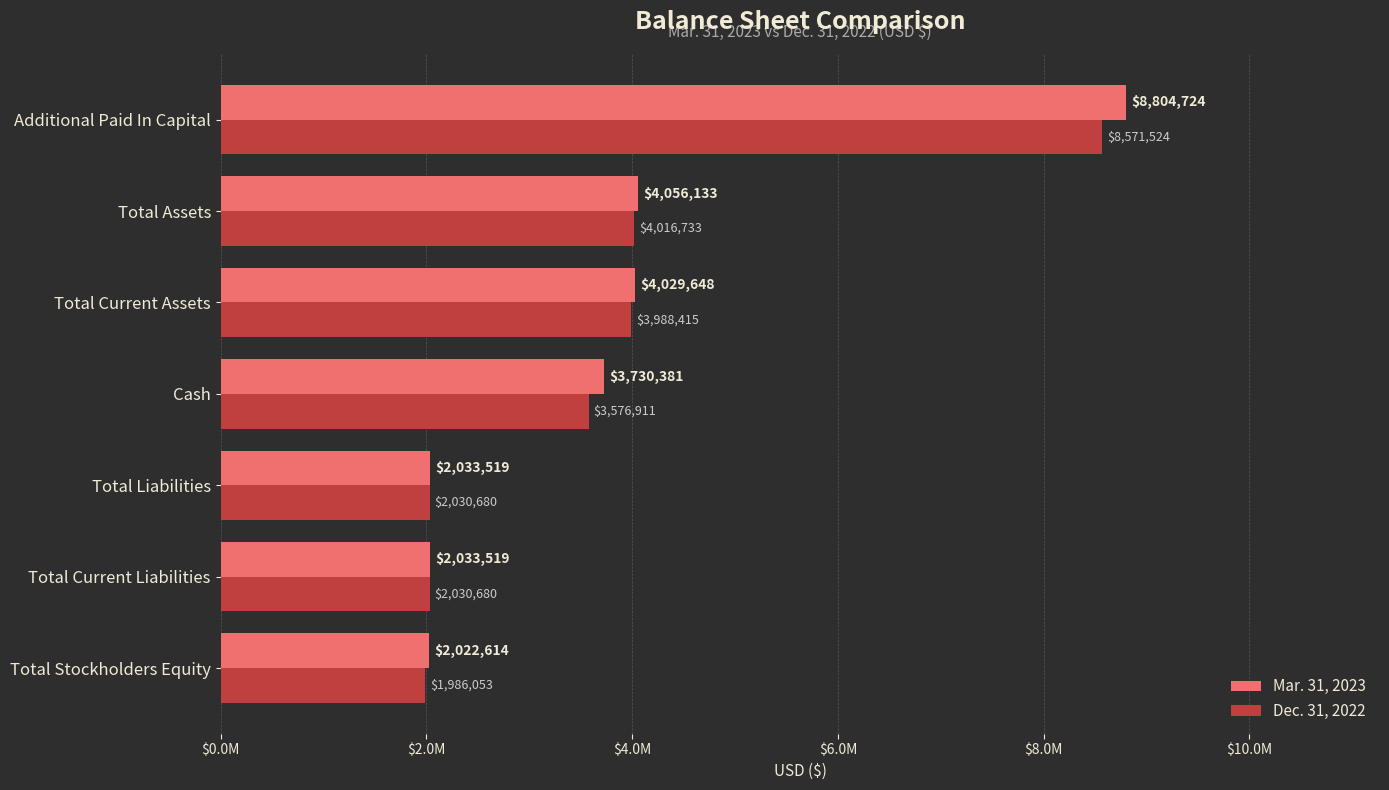

List the series in order of their peak value, lowest first.

Dec. 31, 2022, Mar. 31, 2023